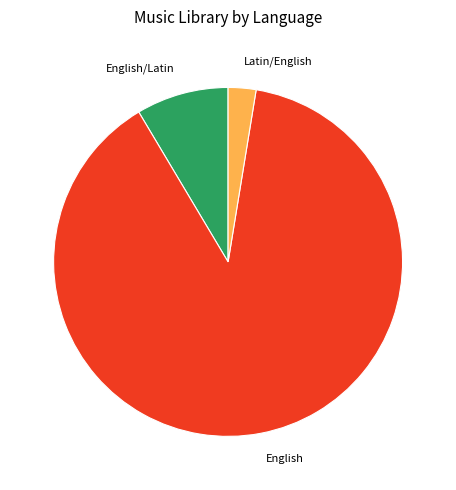

Is there any slice that represents more than half of the pie?

Yes